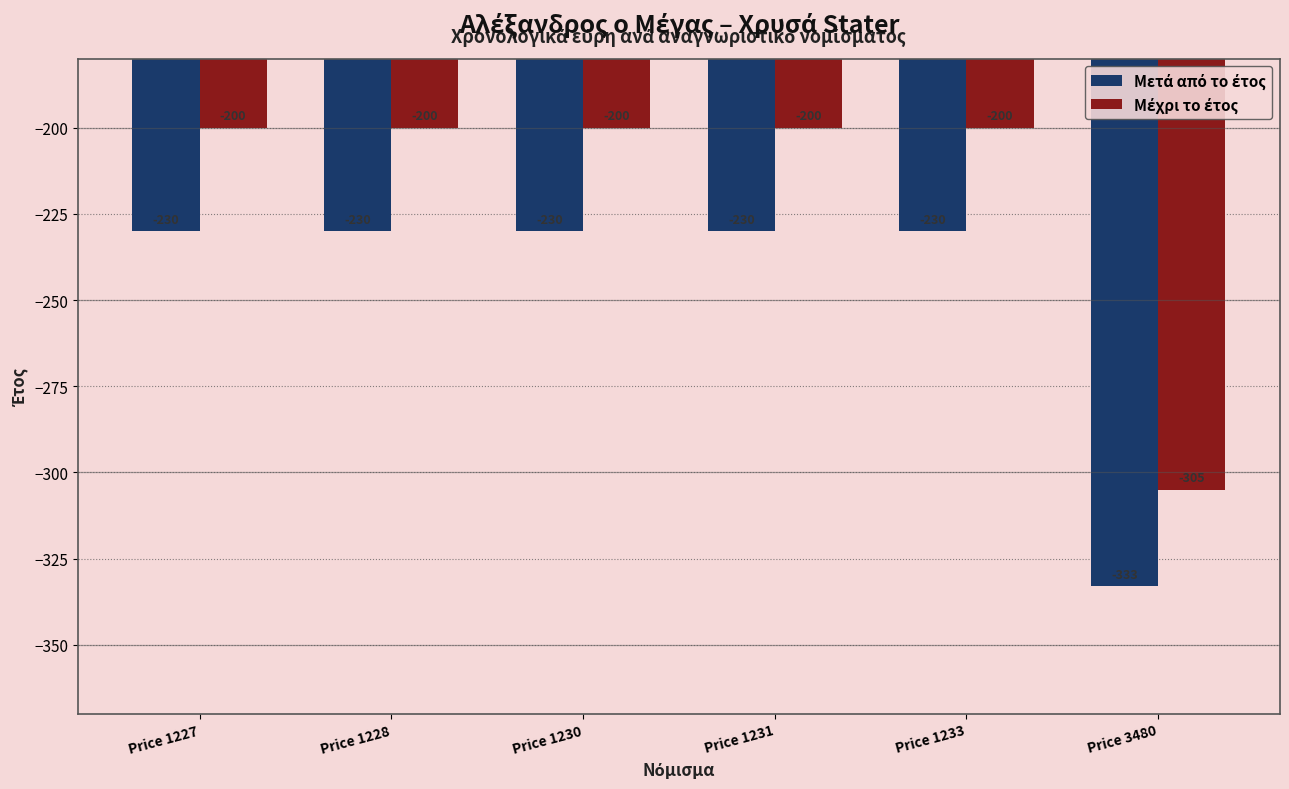

What is the smallest value displayed?

-333